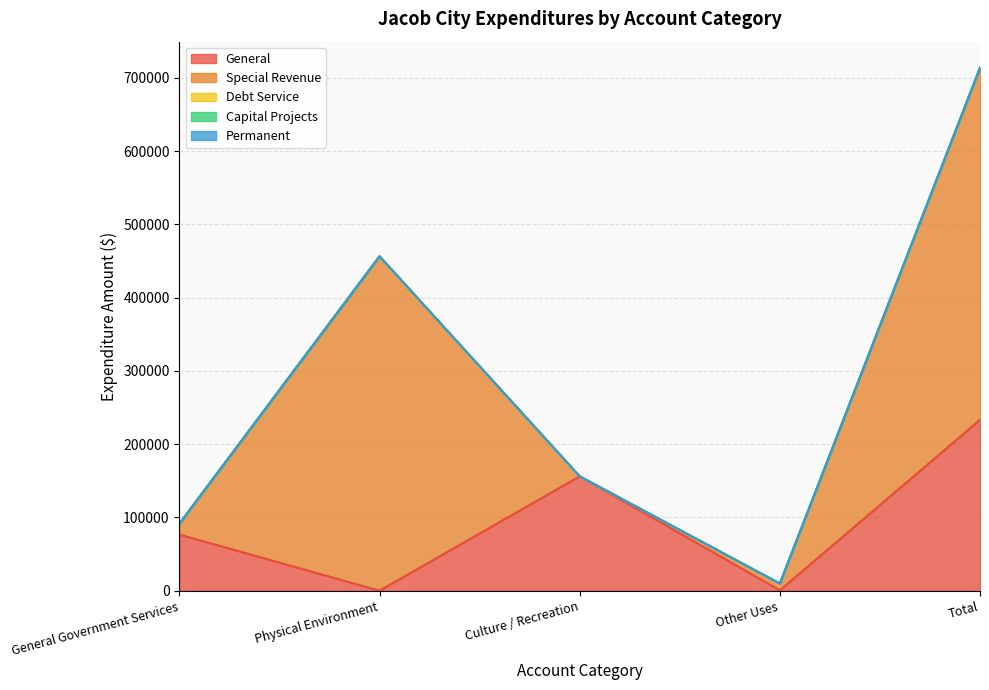

Which series has the largest range (max minus min)?

Special Revenue